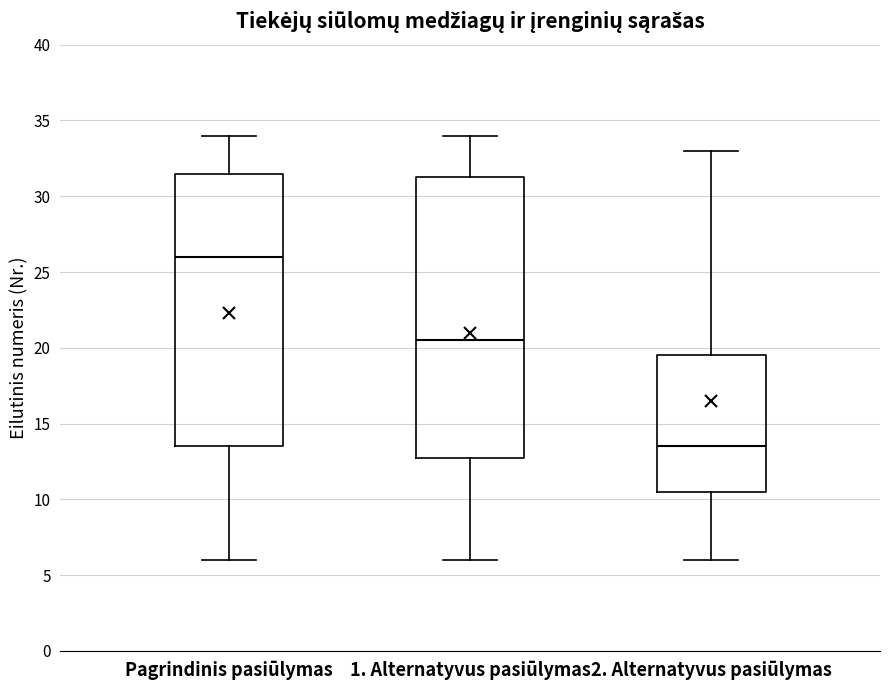

Reading left to right, read every box against the y-axis: the position of its median line, the range the box covers, and the ends of its whiskers. The values are not printed on the chart, so give them approximately, as read against the axis.

Pagrindinis pasiūlymas: median 26.0, box 13.5 to 31.5, whiskers 6.0 to 34.0
1. Alternatyvus pasiūlymas: median 20.5, box 13.0 to 31.5, whiskers 6.0 to 34.0
2. Alternatyvus pasiūlymas: median 13.5, box 10.5 to 19.5, whiskers 6.0 to 33.0